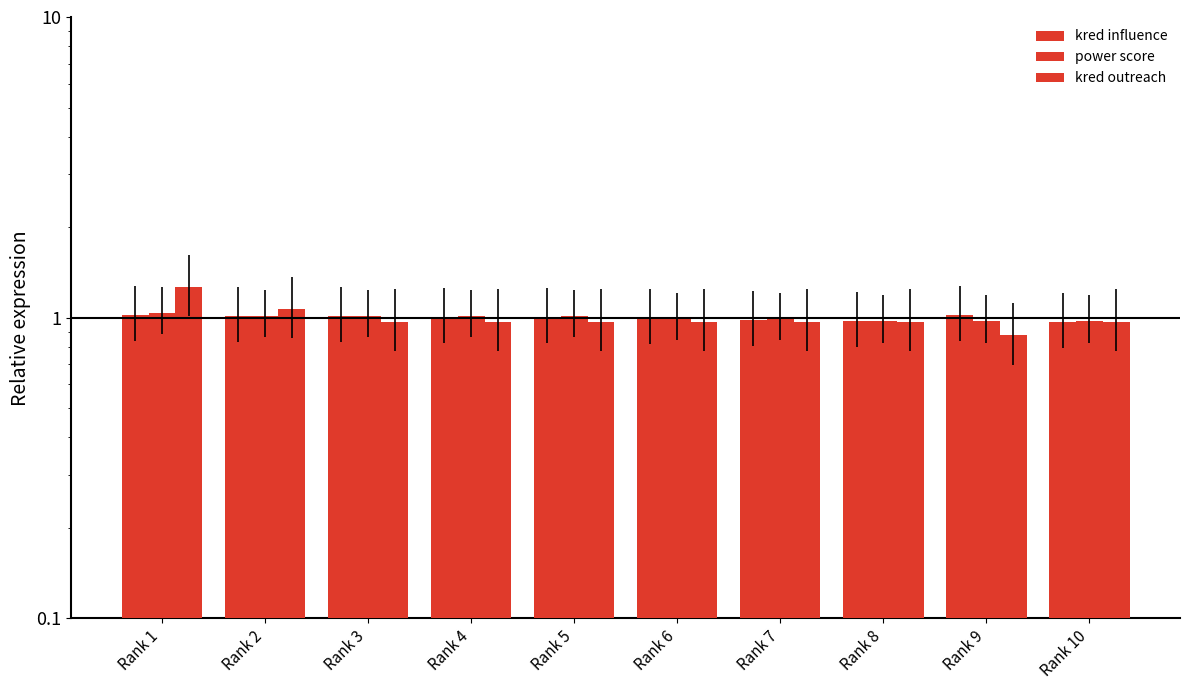

At which category is the sum across all series the highest?

Rank 1